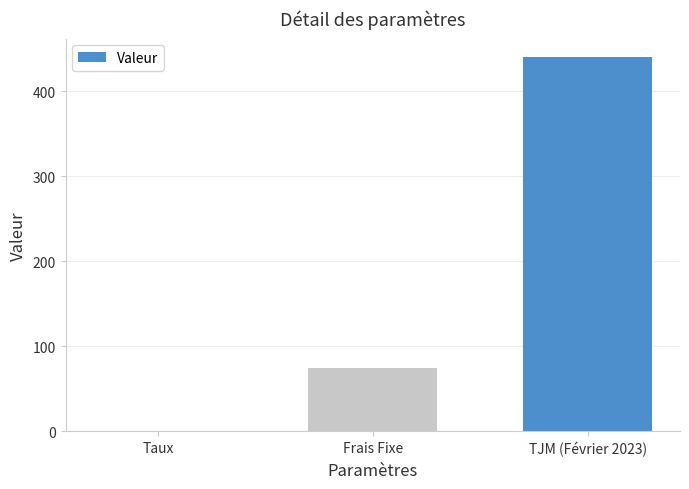

Reading right to left, what are all the values shown in this chart?

TJM (Février 2023)=440.0	Frais Fixe=75.0	Taux=0.1